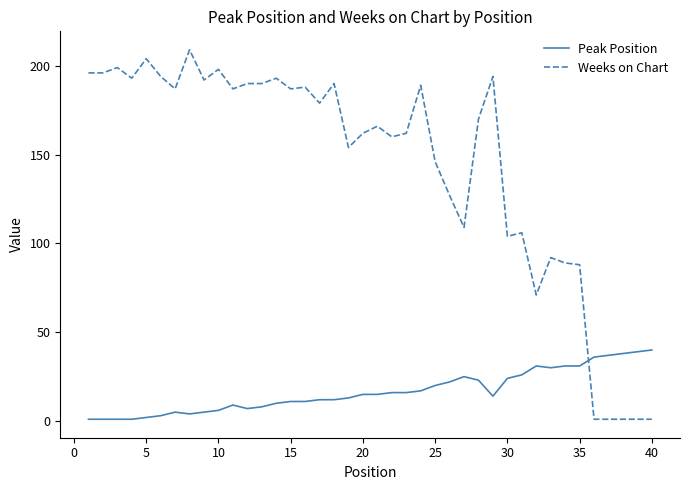

Which series has the largest total across all categories?

Weeks on Chart